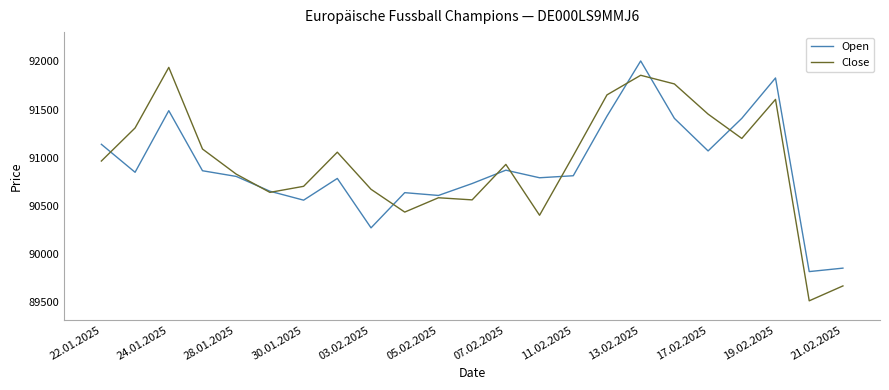

What is the greatest value displayed?

92005